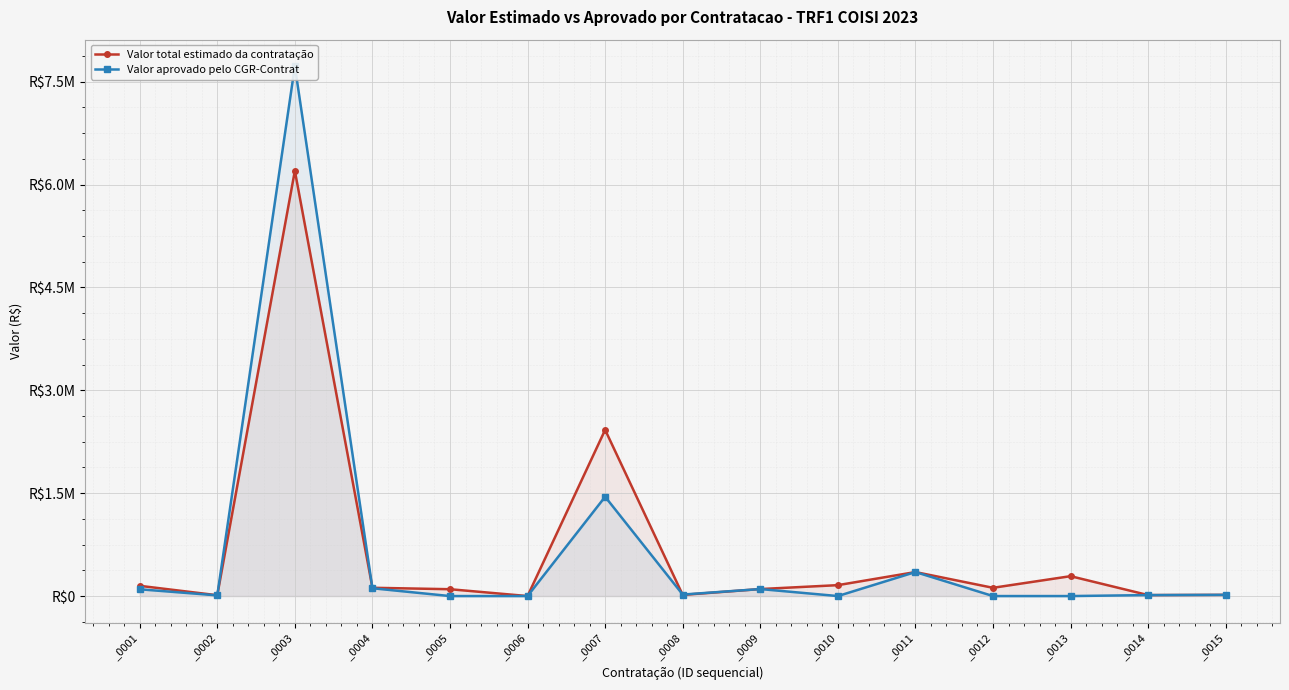

Which has a higher value, _0014 or _0015?

_0015